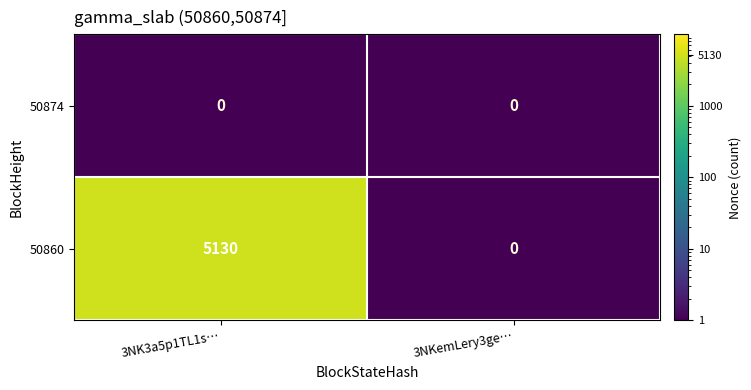

What is the greatest value displayed?

5130